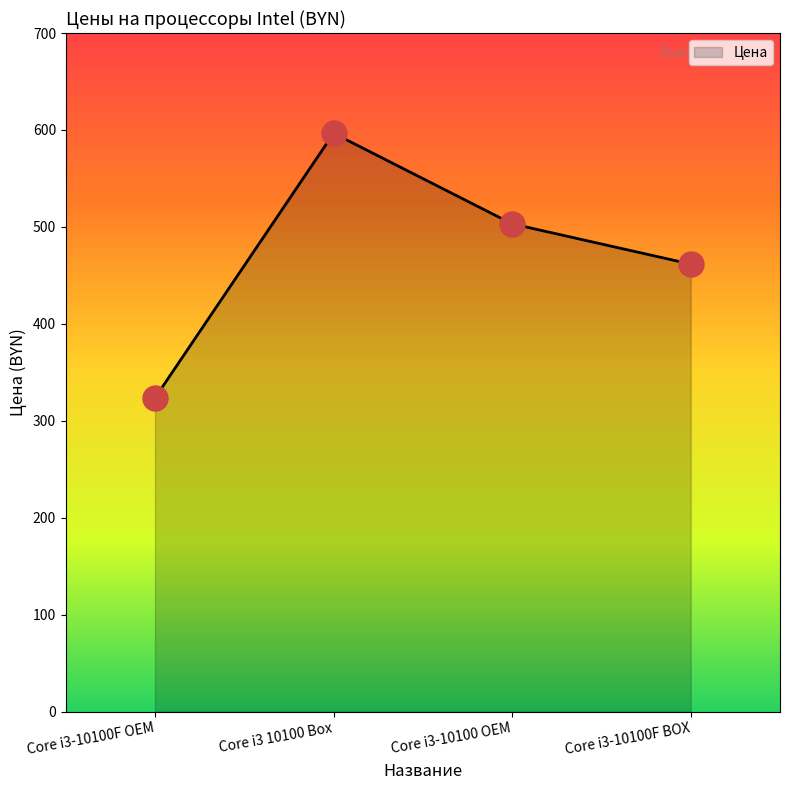

List the labels in order of value, smallest first.

Core i3-10100F OEM, Core i3-10100F BOX, Core i3-10100 OEM, Core i3 10100 Box